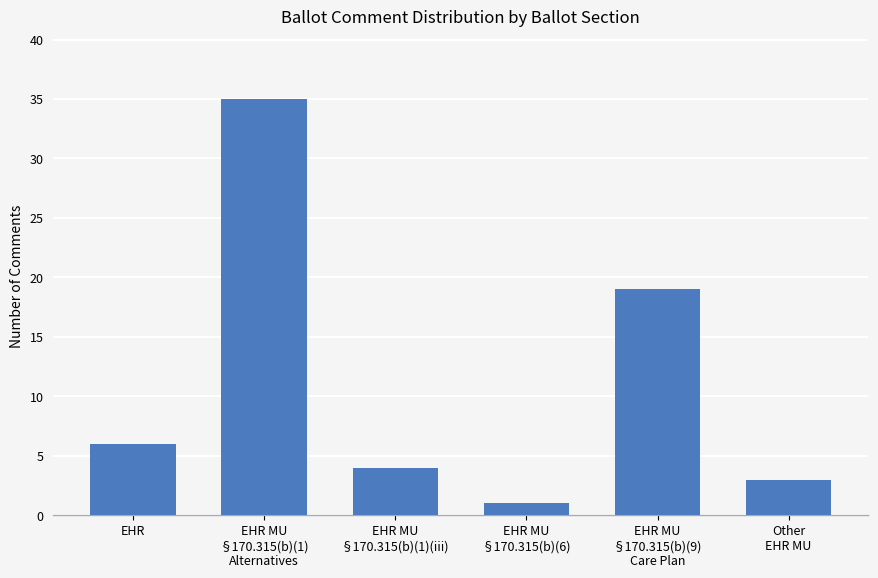

What is the greatest value displayed?

35